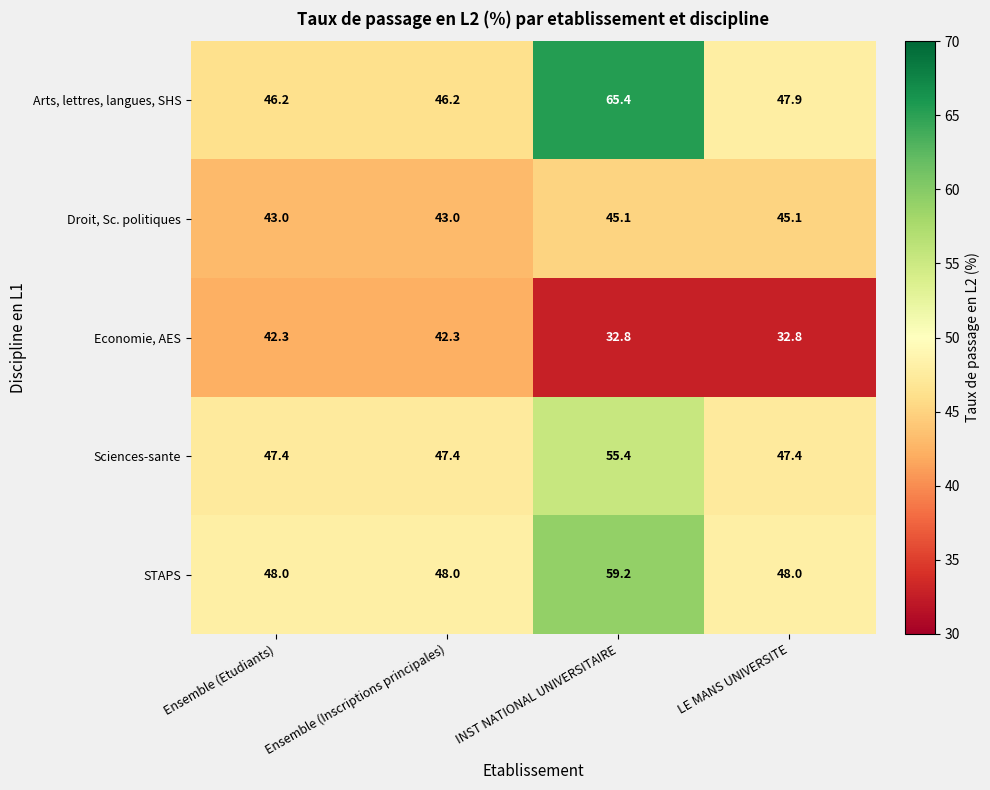

The value of Economie, AES at LE MANS UNIVERSITE is 32.8. True or false?

True